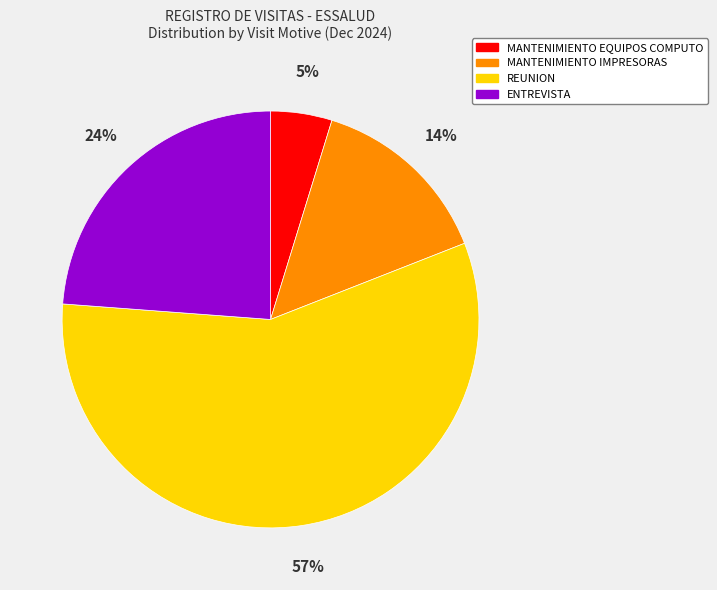

Is it true that ENTREVISTA is 18% of the pie?

False